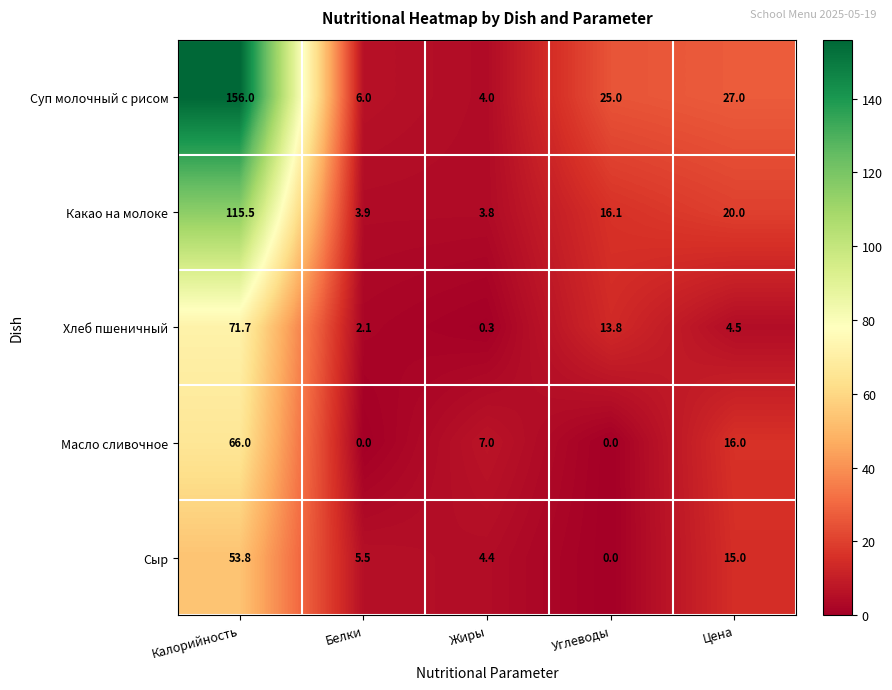

What is the total value across all series at Белки?

17.5